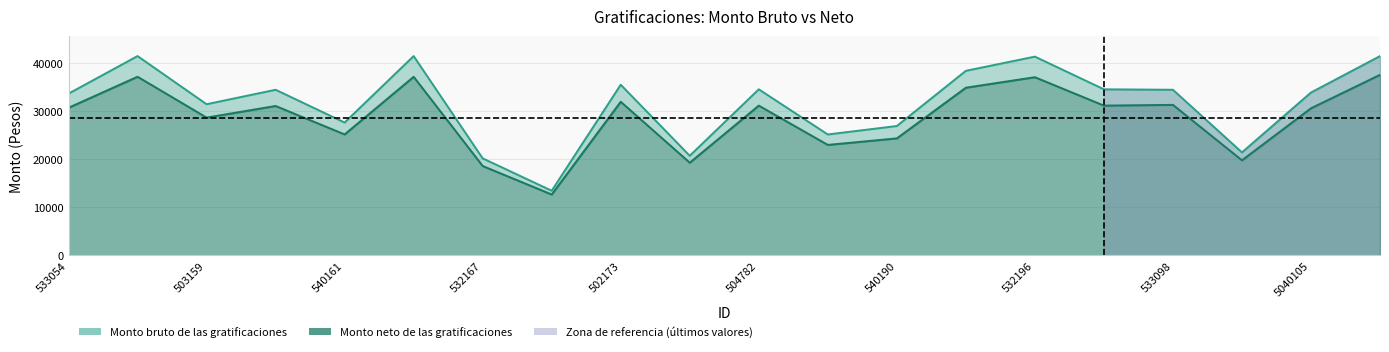

True or false: Monto neto de las gratificaciones and Monto bruto de las gratificaciones cross at least once.

False